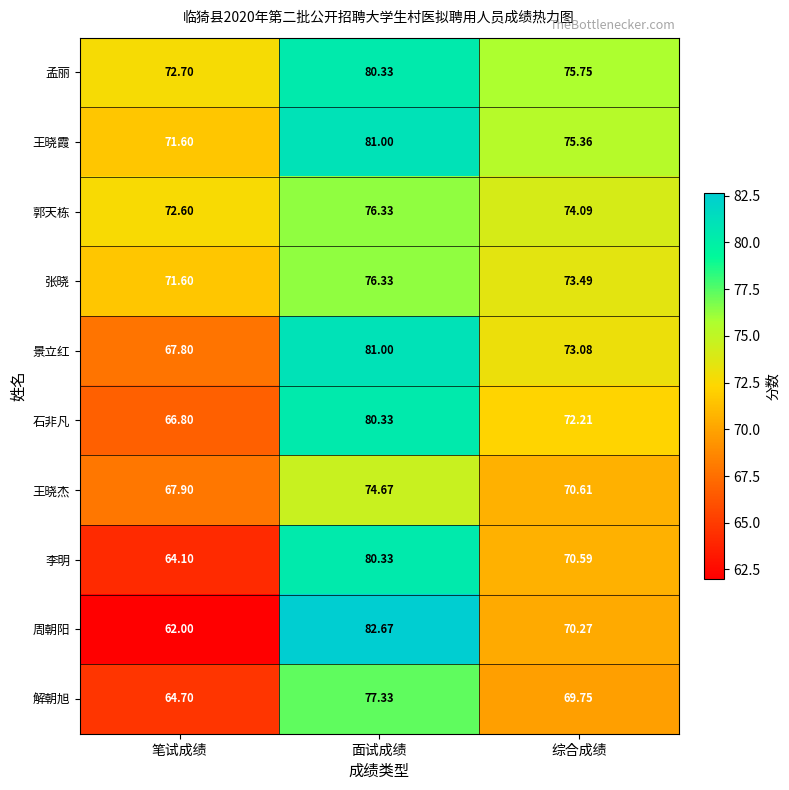

At which label does 石非凡 reach its peak?

面试成绩